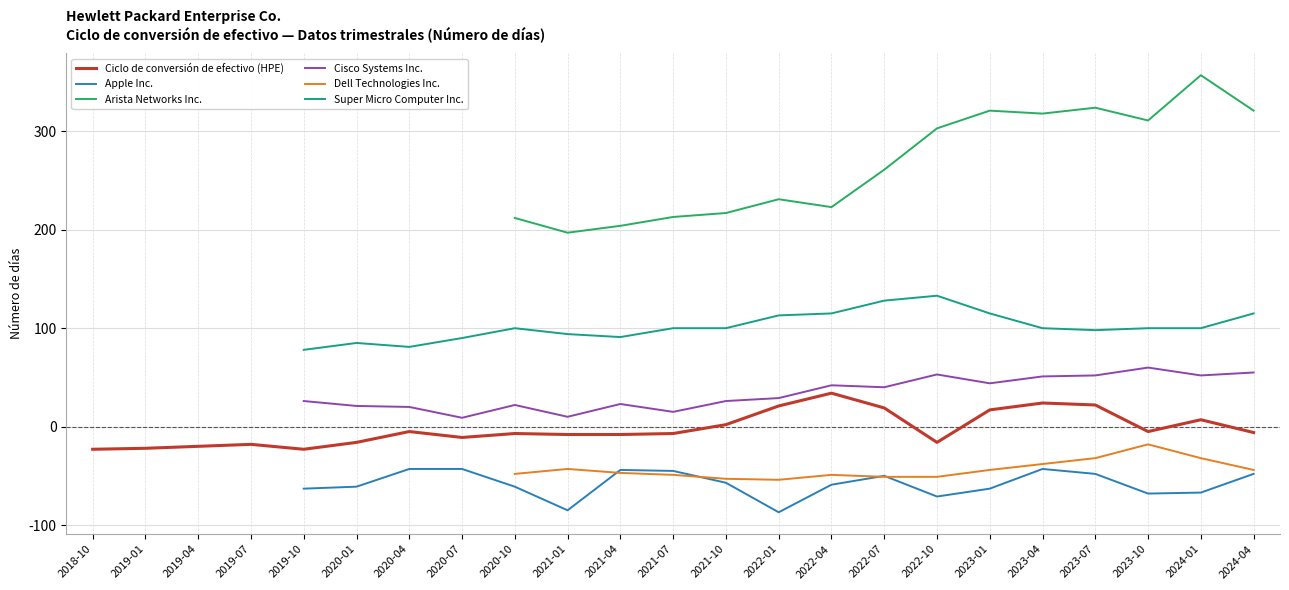

How many values in the Cisco Systems Inc. series exceed 26?

10